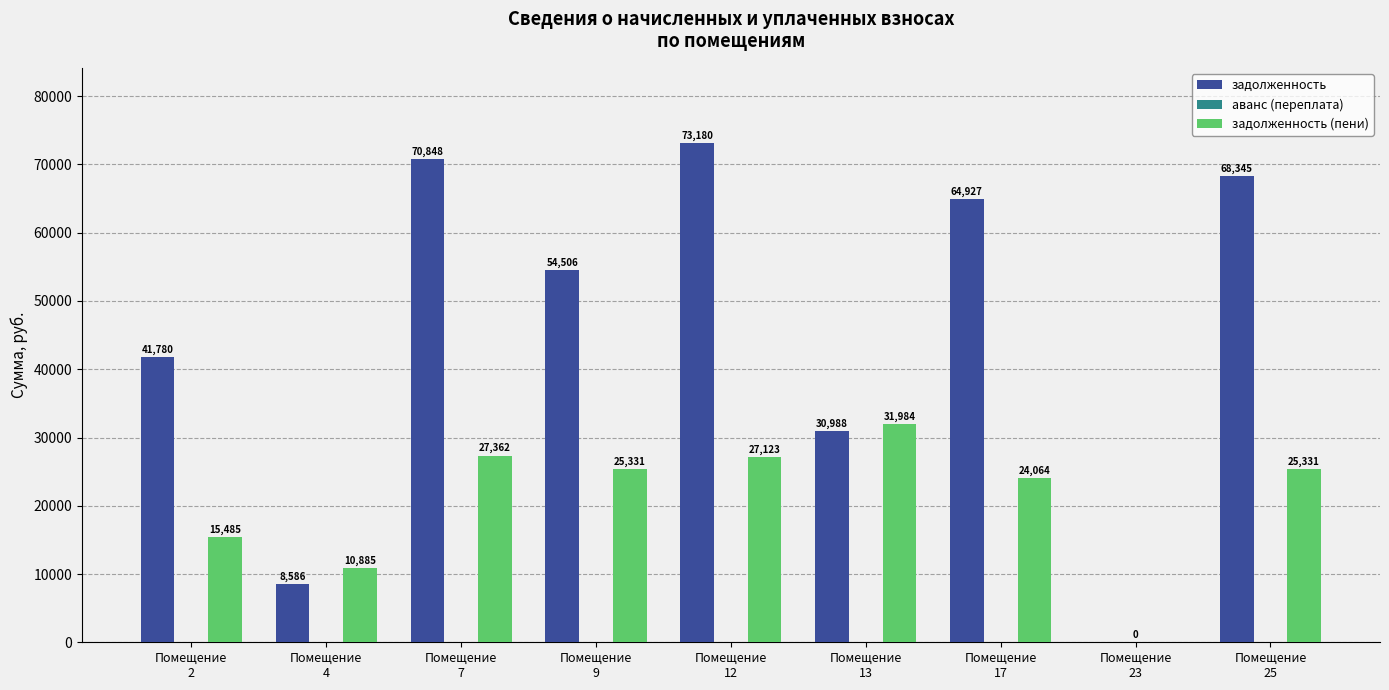

What is the average value of the задолженность series?

45906.7